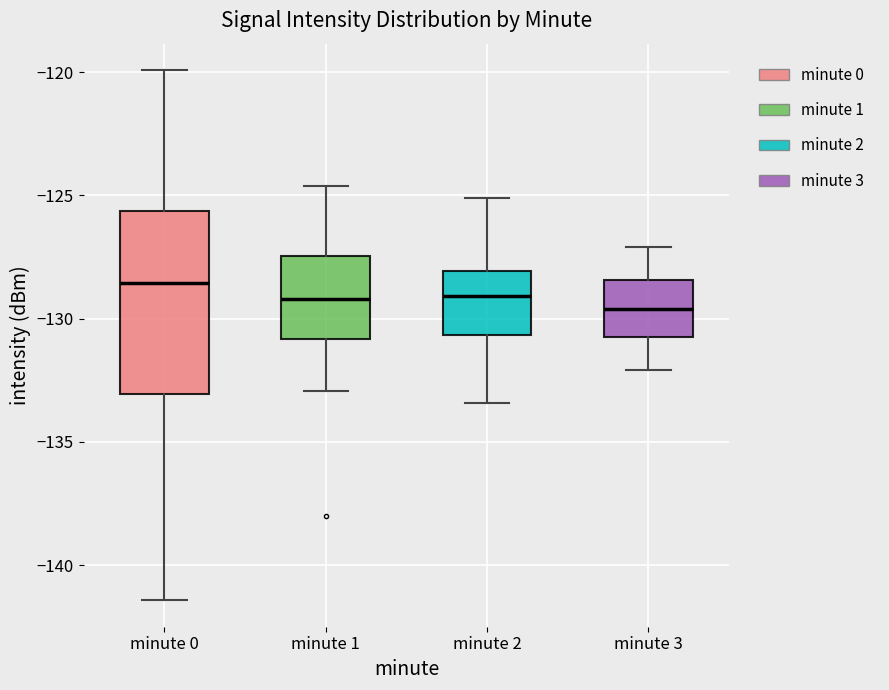

Reading left to right, read every box against the y-axis: the position of its median line, the range the box covers, and the ends of its whiskers. The values are not printed on the chart, so give them approximately, as read against the axis.

minute 0: median -128.5, box -133.0 to -125.5, whiskers -141.5 to -120.0
minute 1: median -129.0, box -131.0 to -127.5, whiskers -133.0 to -124.5
minute 2: median -129.0, box -130.5 to -128.0, whiskers -133.5 to -125.0
minute 3: median -129.5, box -131.0 to -128.5, whiskers -132.0 to -127.0